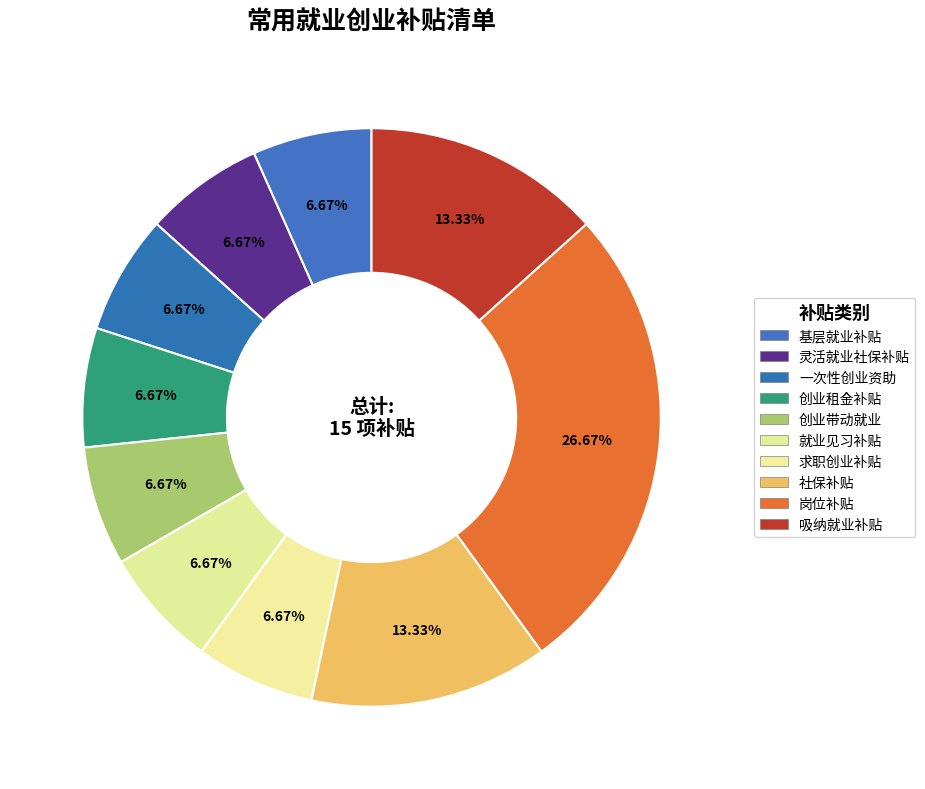

What is the change in value from 一次性创业资助 to 社保补贴?

+1